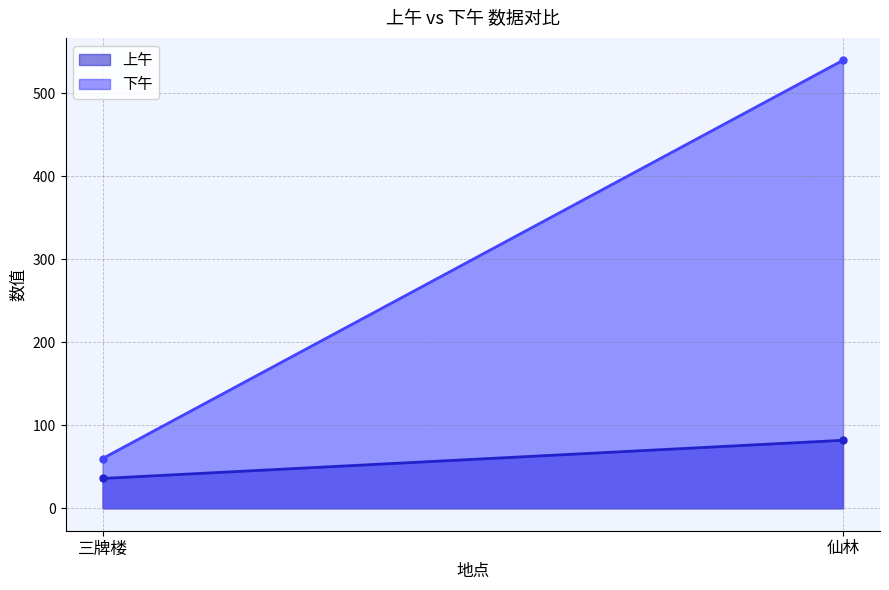

Reading left to right, transcribe all the data shown in this chart.

上午: 三牌楼=36	仙林=82
下午: 三牌楼=60	仙林=540